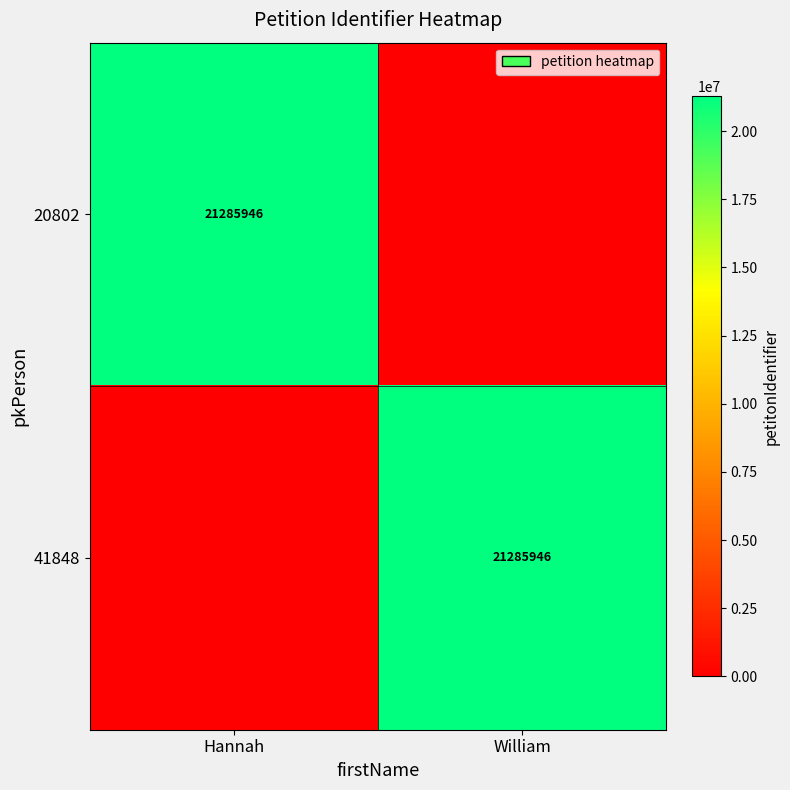

At how many categories does at least one series exceed 1142523?

2